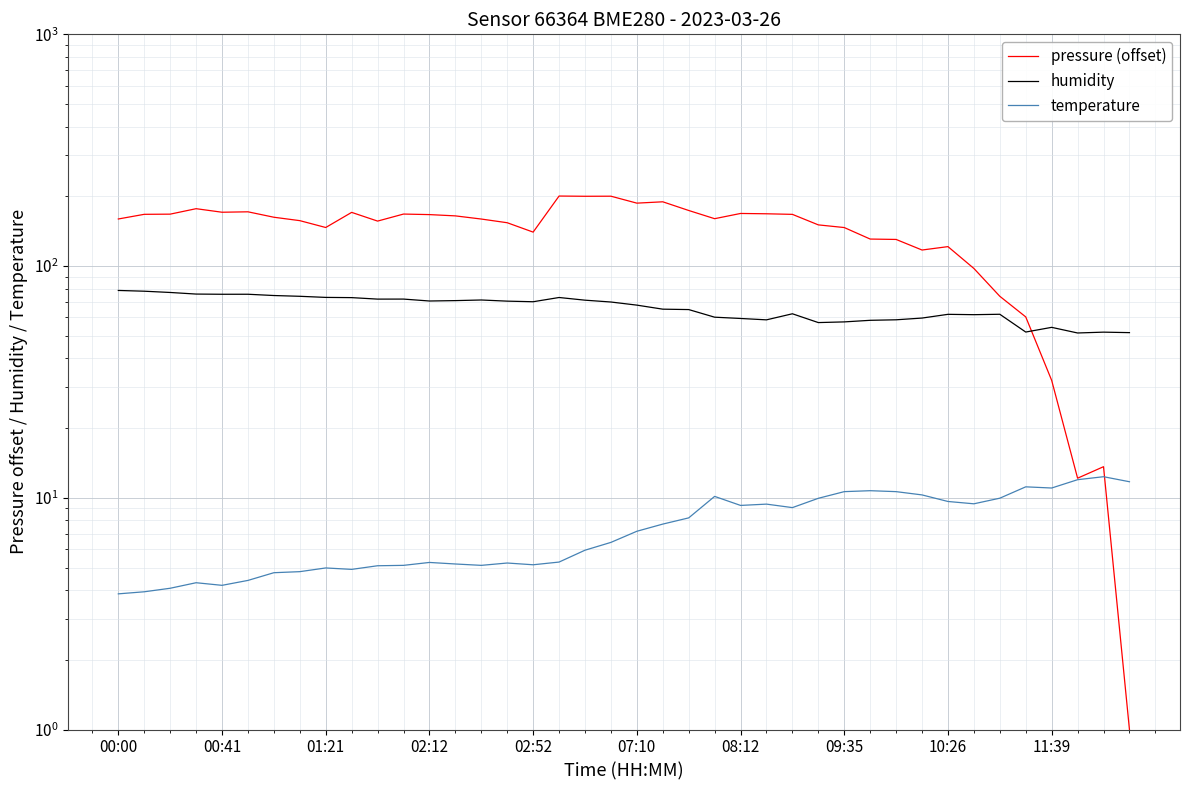

Reading left to right, list all the values displayed in this chart.

pressure (offset): 159.6	167.2	167.5	176.8	170.7	171.4	162.4	157.0	146.7	170.5	156.3	167.6	166.8	164.6	159.6	153.8	140.1	200.5	200.1	200.2	186.9	189.4	173.7	160.1	168.6	168.1	167.1	150.6	146.6	130.8	130.3	117.3	121.3	97.6	74.1	60.3	32.1	12.1	13.6	1.0
humidity: 78.5	77.9	76.9	75.7	75.6	75.6	74.6	74.0	73.2	73.1	72.0	72.0	70.7	70.9	71.4	70.6	70.2	73.2	71.2	70.0	67.8	65.2	64.9	60.2	59.4	58.6	62.2	57.0	57.4	58.3	58.6	59.6	61.9	61.7	61.9	51.9	54.4	51.4	51.9	51.6
temperature: 3.9	3.9	4.1	4.3	4.2	4.4	4.8	4.8	5.0	4.9	5.1	5.1	5.3	5.2	5.1	5.2	5.1	5.3	5.9	6.4	7.2	7.7	8.2	10.1	9.3	9.4	9.1	9.9	10.6	10.7	10.6	10.3	9.6	9.4	10.0	11.2	11.0	12.0	12.3	11.7